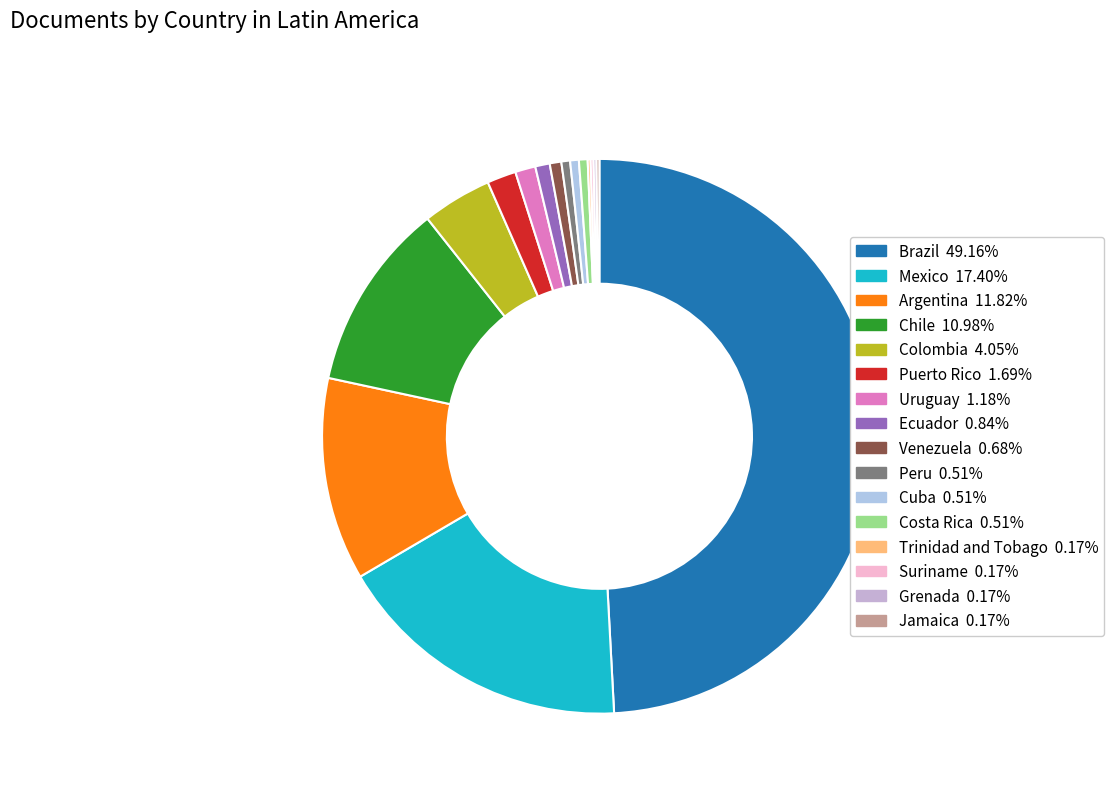

To the nearest percent, what is the combined percentage of Argentina and Jamaica?

12%